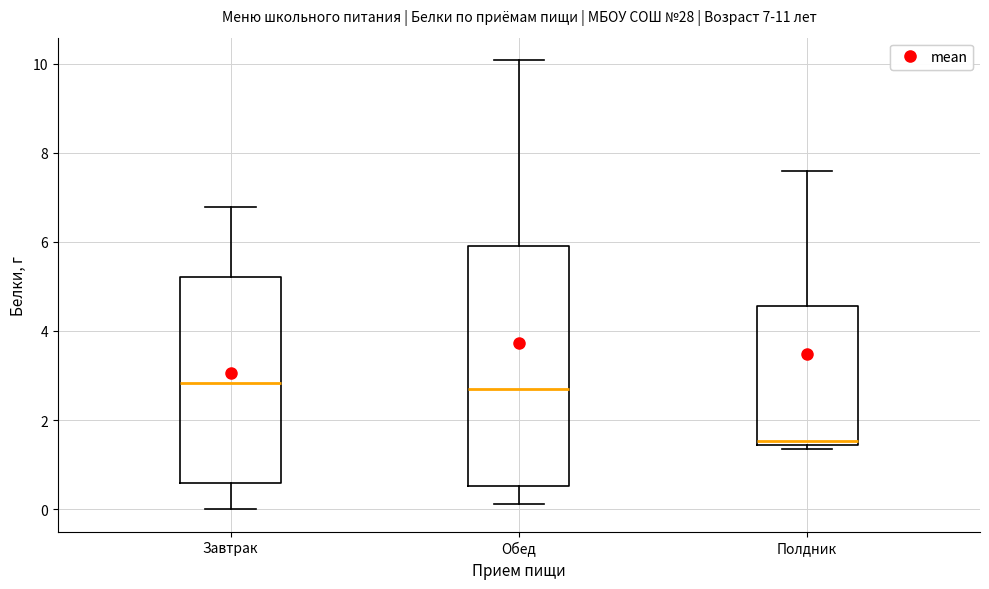

Comparing the boxes themselves (not the whiskers), which one is the tallest?

Обед